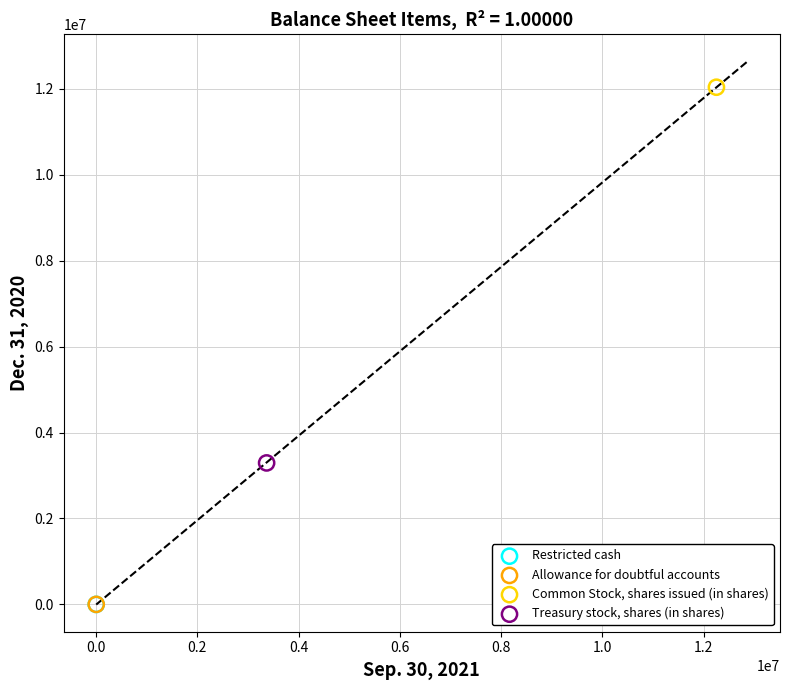

What are all the series names shown in the legend?

Restricted cash, Allowance for doubtful accounts, Common Stock, shares issued (in shares), Treasury stock, shares (in shares)